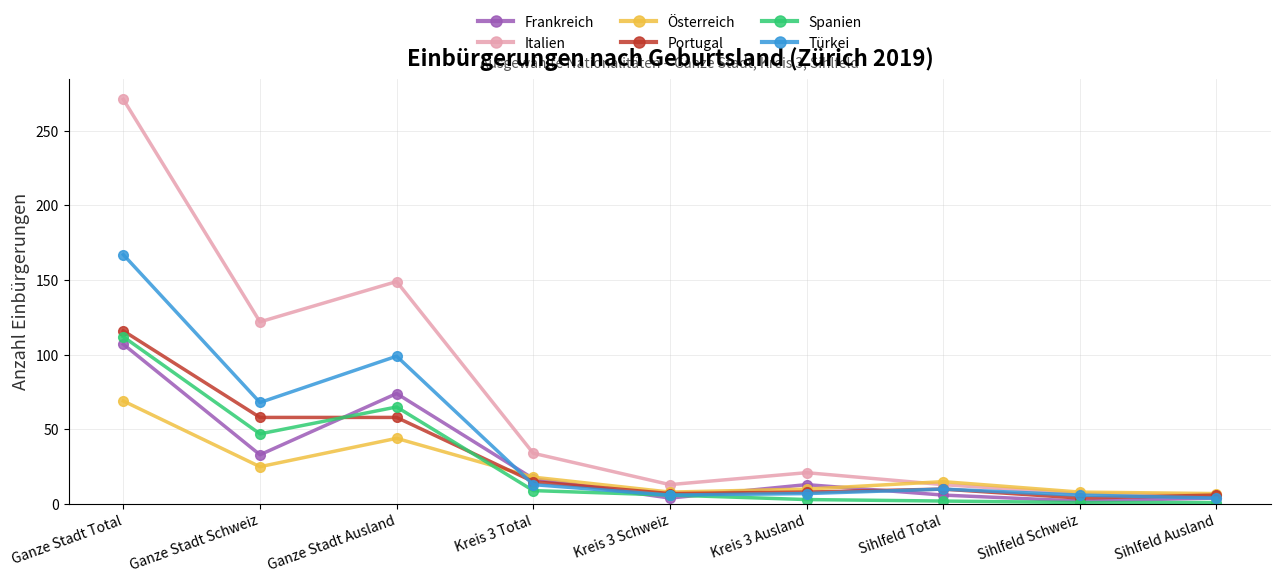

What is the total value across all series at Ganze Stadt Ausland?

489